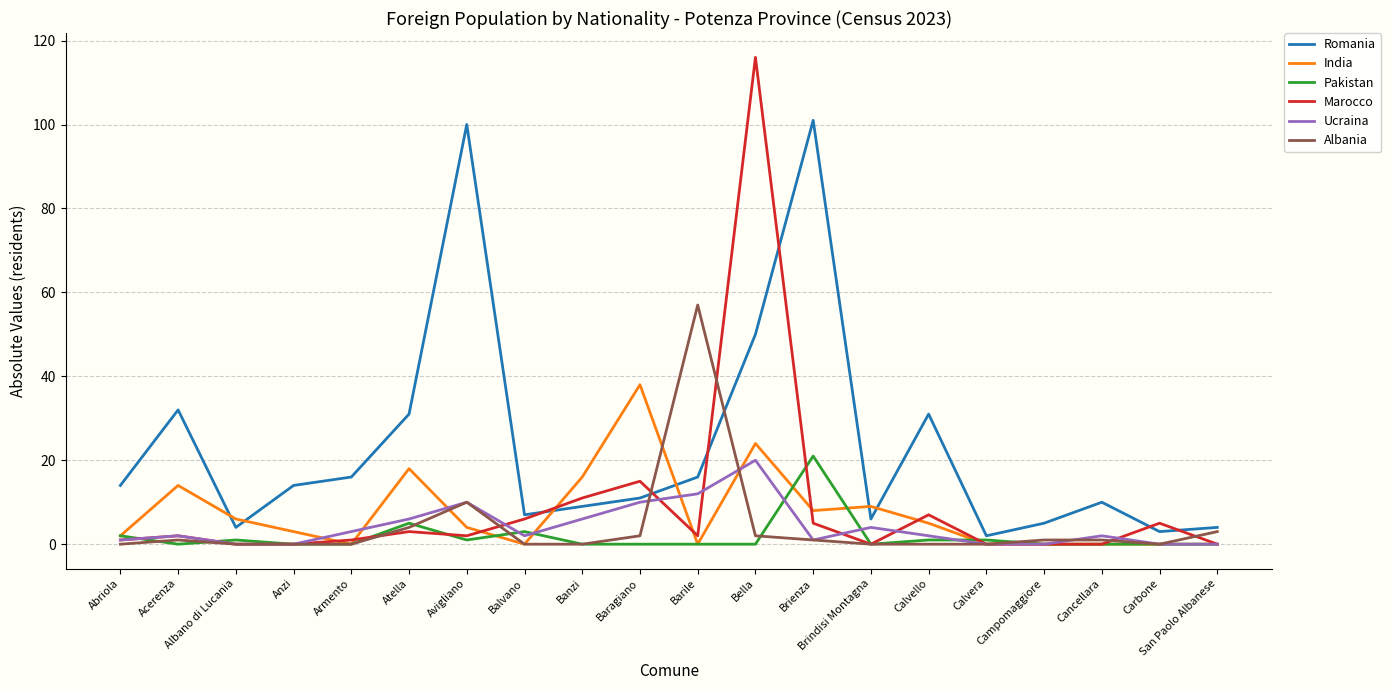

Which series has the largest total across all categories?

Romania